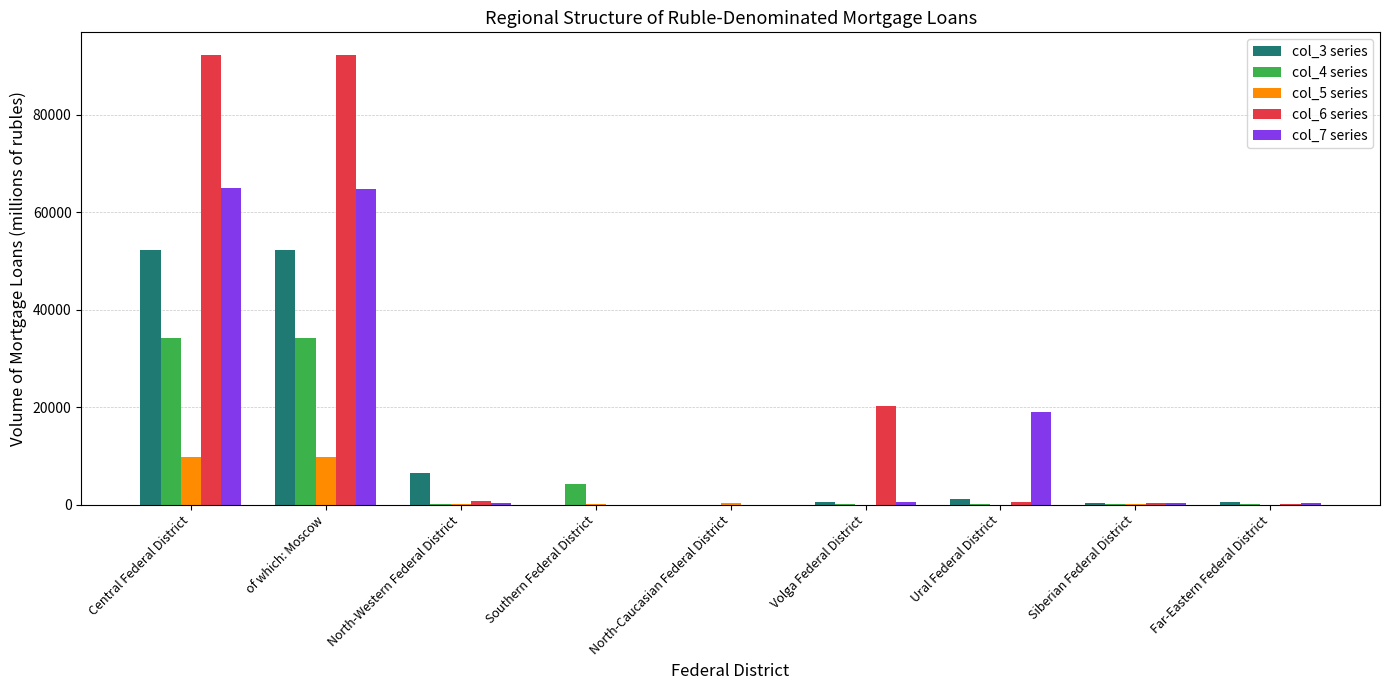

What is the maximum value shown in the chart?

92246